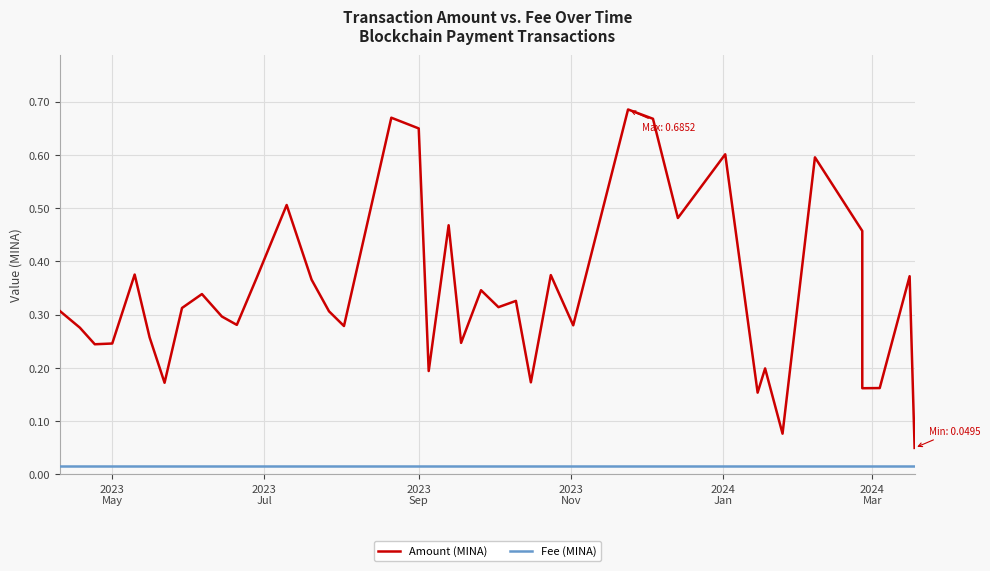

List the series in order of their peak value, lowest first.

Fee (MINA), Amount (MINA)